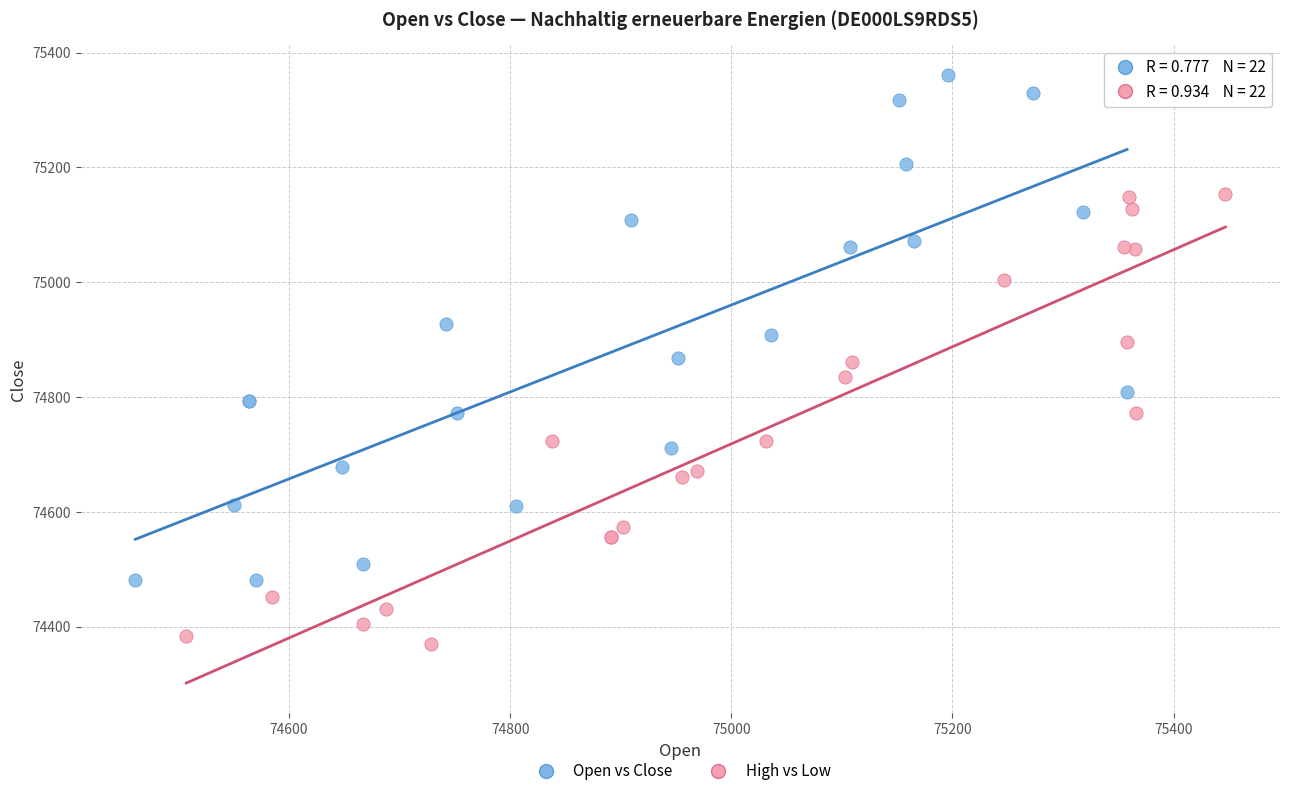

Which series reaches the minimum Y coordinate?

High vs Low